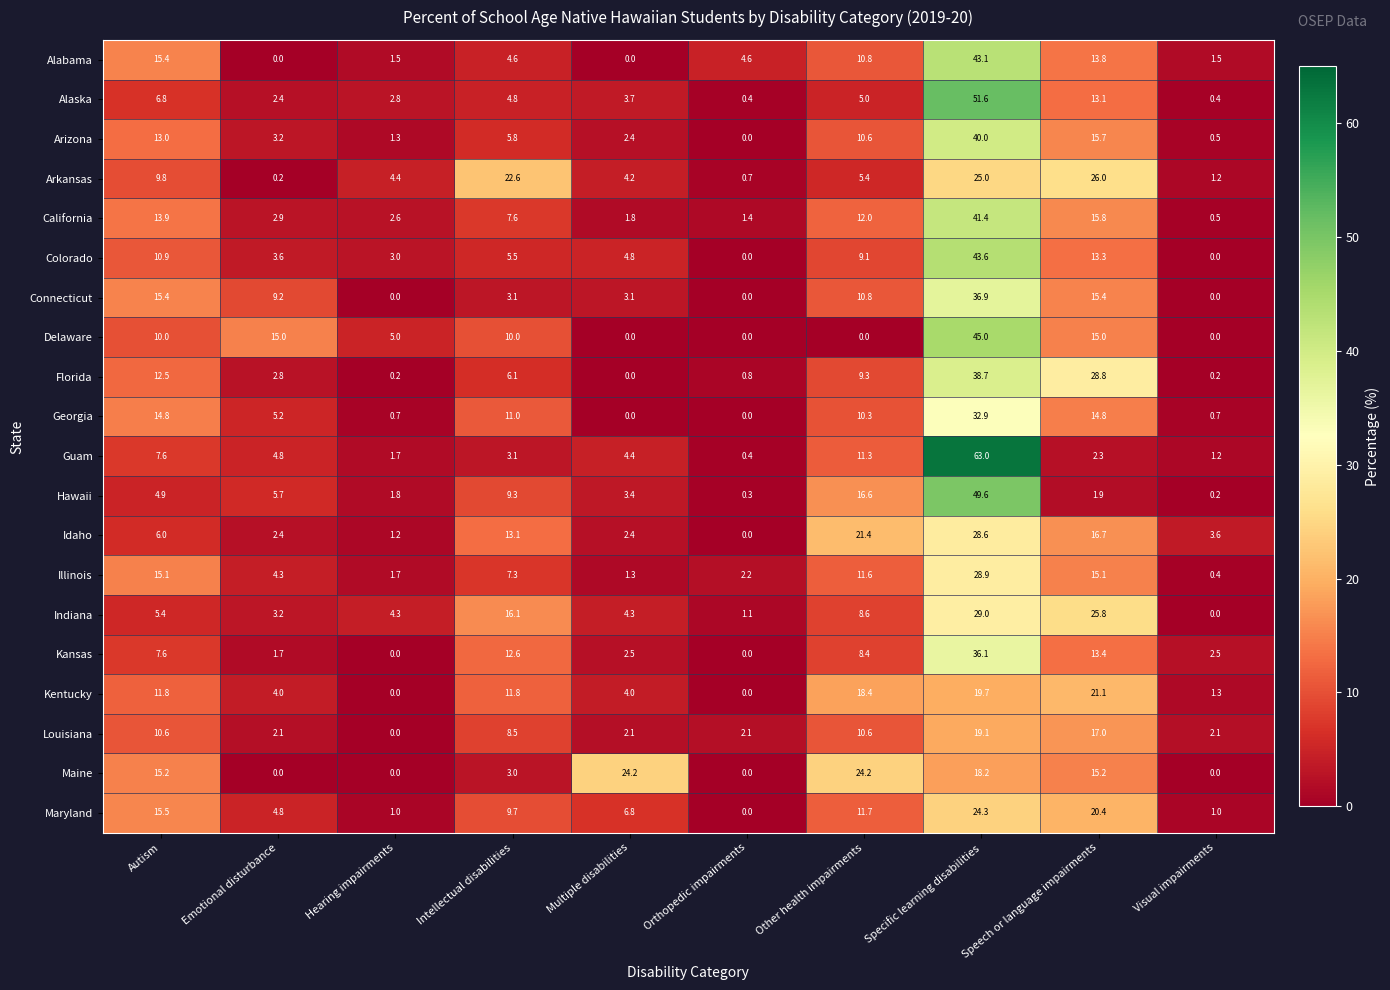

At how many categories does at least one series exceed 7?

7